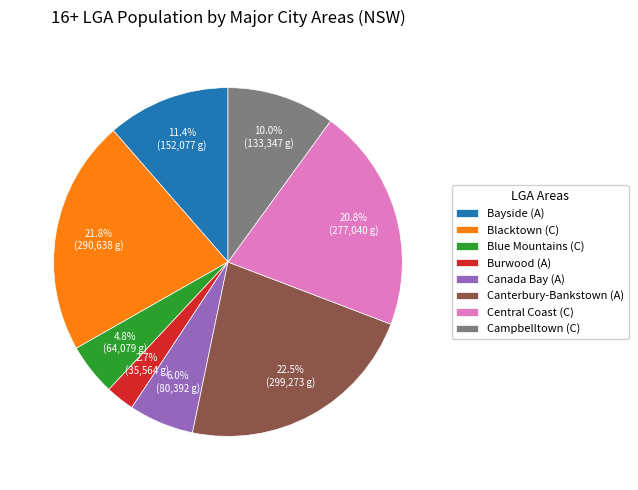

What portion of the pie excludes Burwood (A)?

97.3%